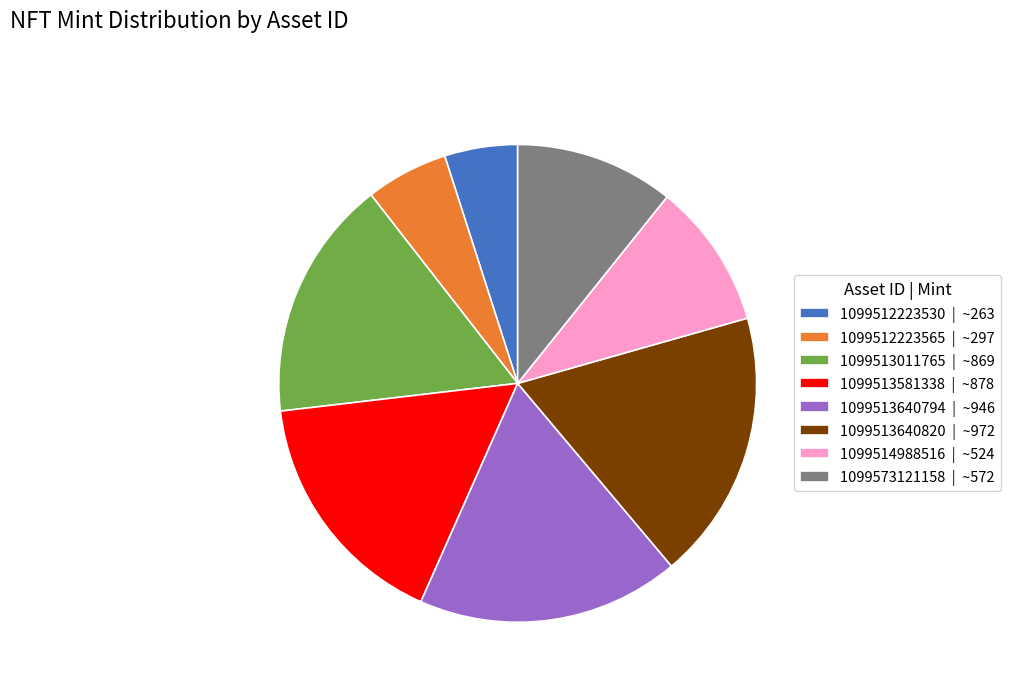

Does 1099513581338 | ~878 account for over 50% of the chart?

No